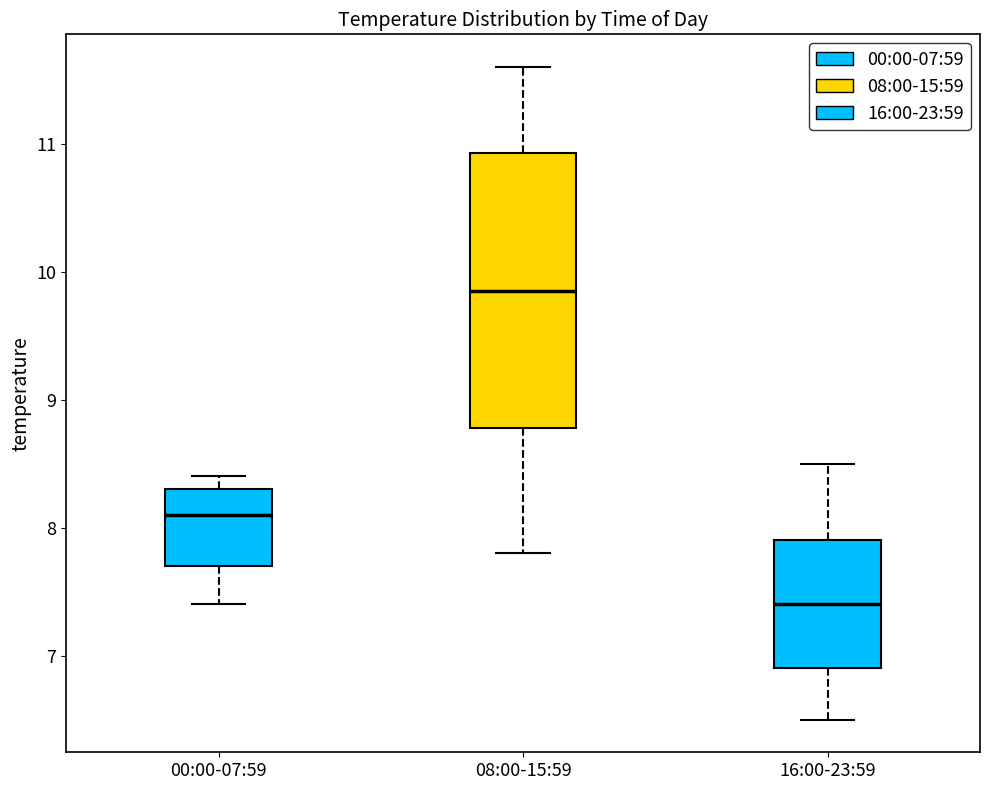

Which box has the lowest median line?

16:00-23:59